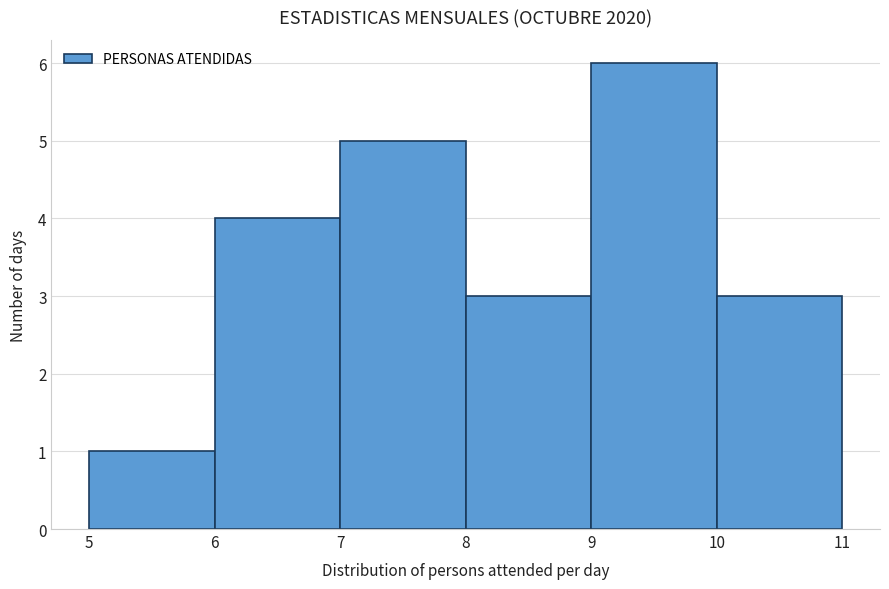

Reading left to right, list all the values displayed in this chart.

1	4	5	3	6	3